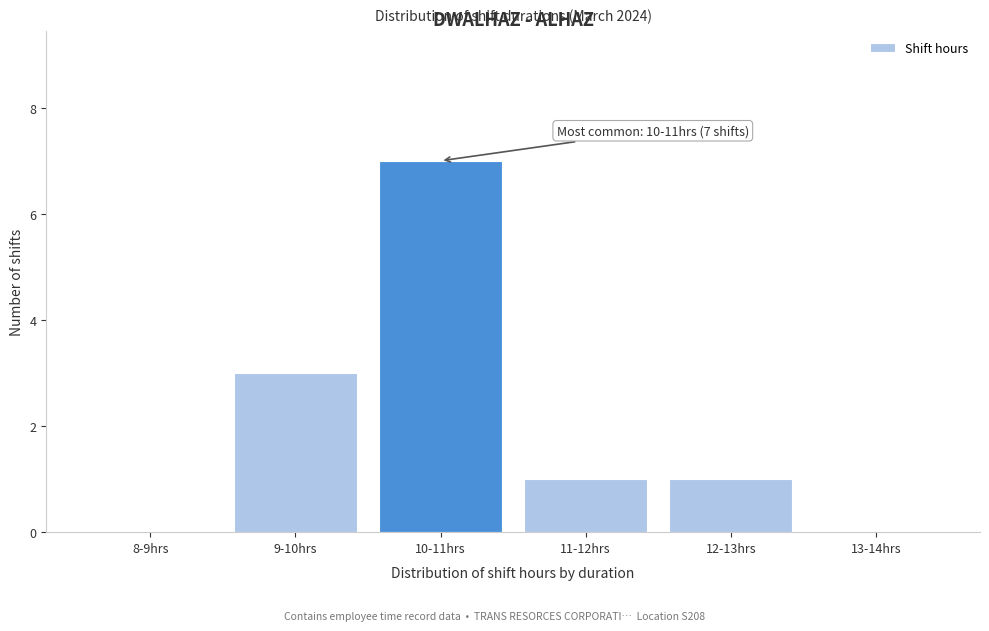

Reading left to right, extract all data points from this chart.

8-9hrs=0	9-10hrs=3	10-11hrs=7	11-12hrs=1	12-13hrs=1	13-14hrs=0